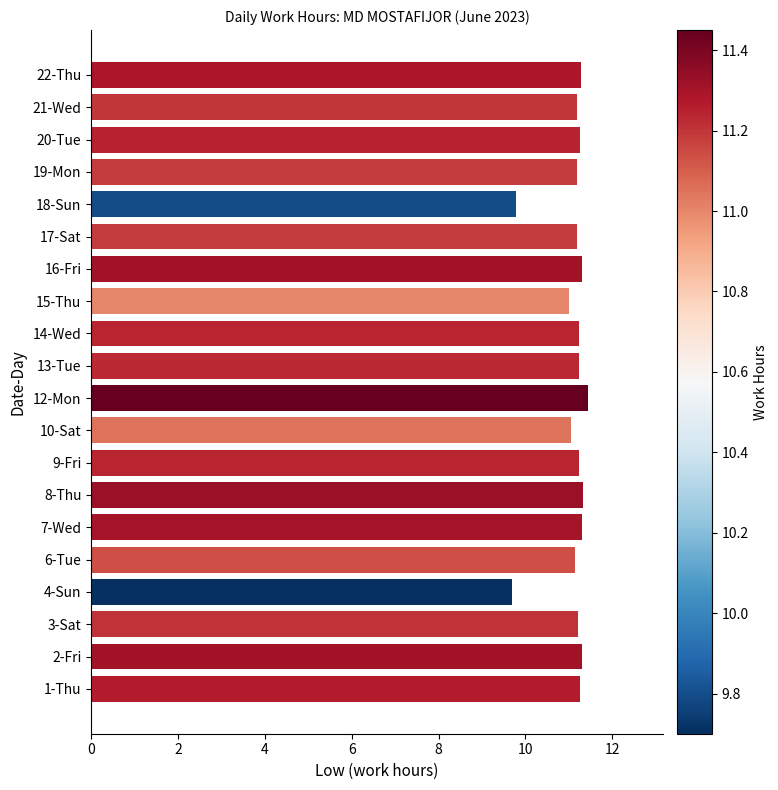

What is the average value?

11.1